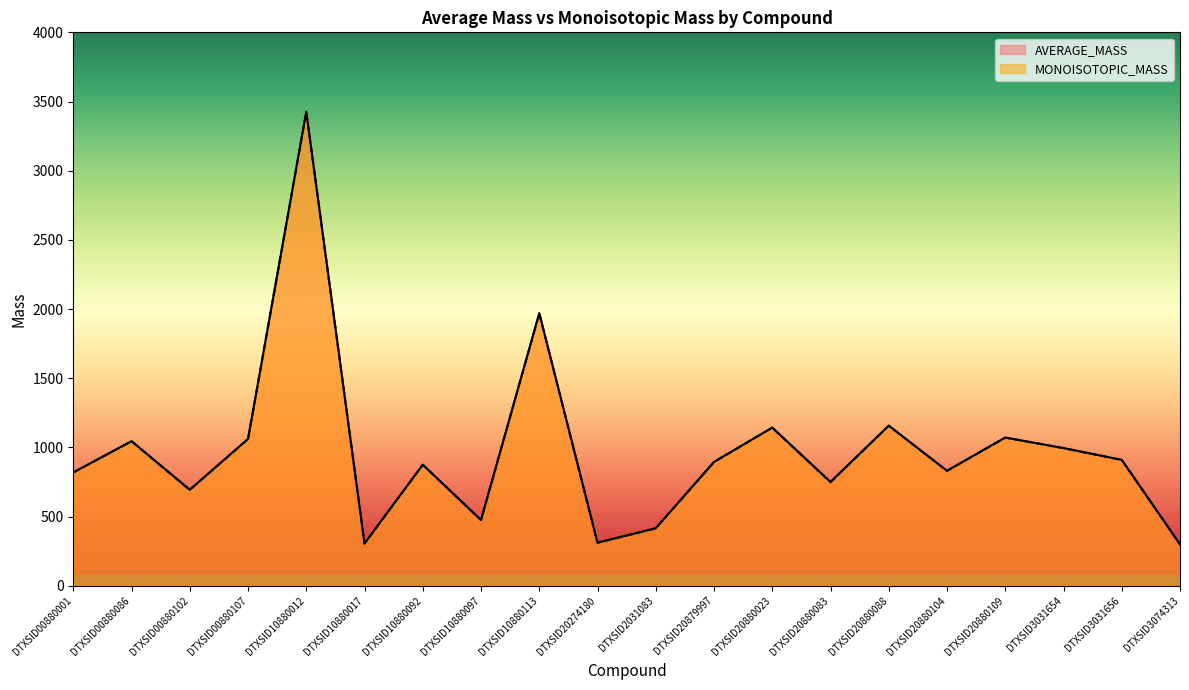

What is the spread (max minus min) of values at DTXSID20880023?

0.9